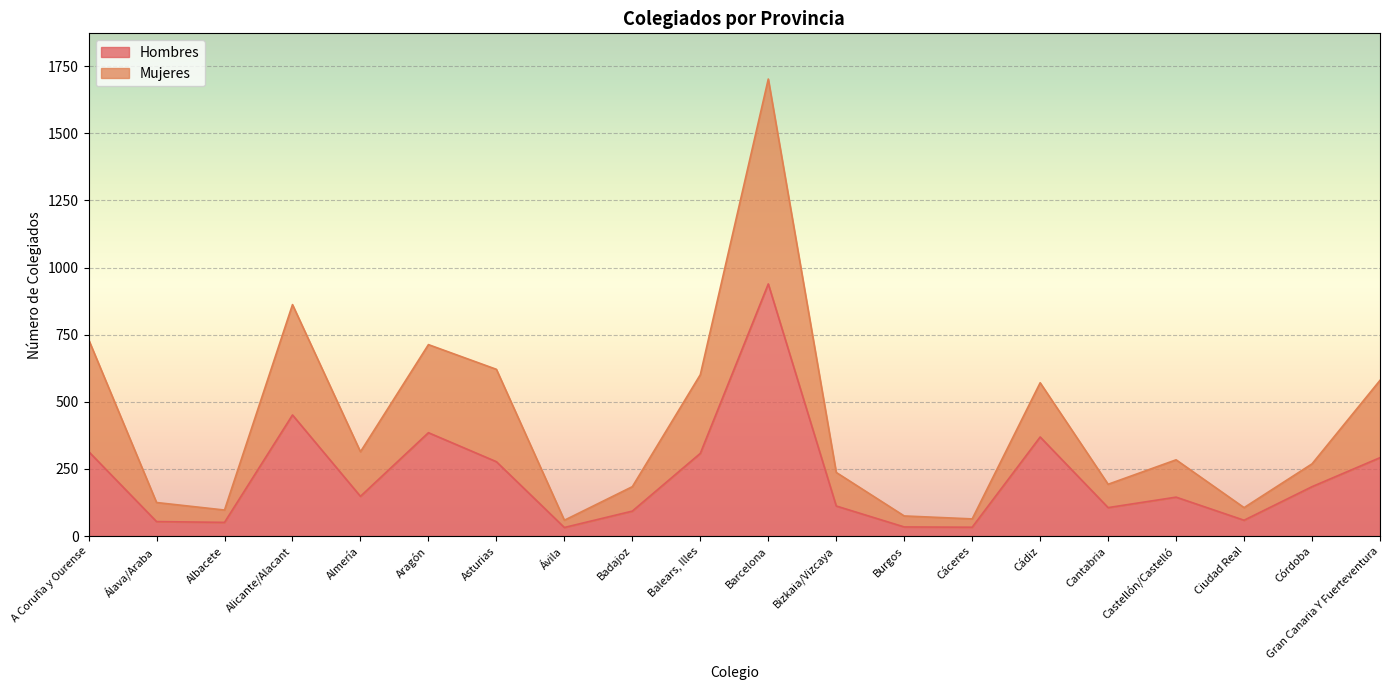

List the labels in order of Hombres value, smallest first.

Ávila, Cáceres, Burgos, Albacete, Álava/Araba, Ciudad Real, Badajoz, Cantabria, Bizkaia/Vizcaya, Castellón/Castelló, Almería, Córdoba, Asturias, Gran Canaria Y Fuerteventura, Balears, Illes, A Coruña y Ourense, Cádiz, Aragón, Alicante/Alacant, Barcelona